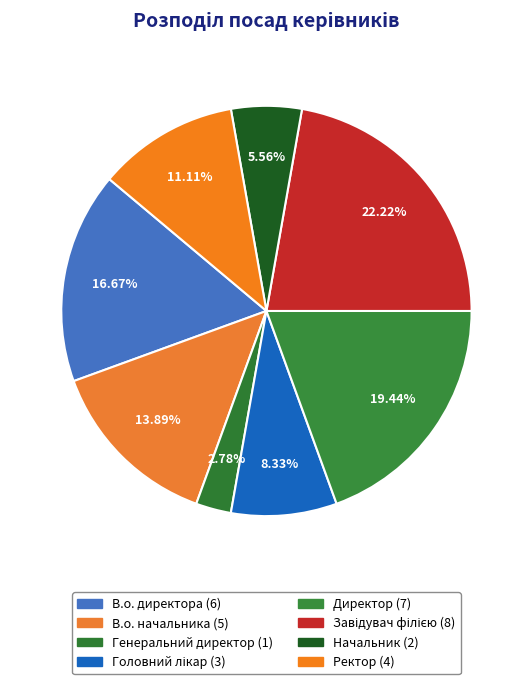

What is the change in value from Головний лікар to Директор?

+4